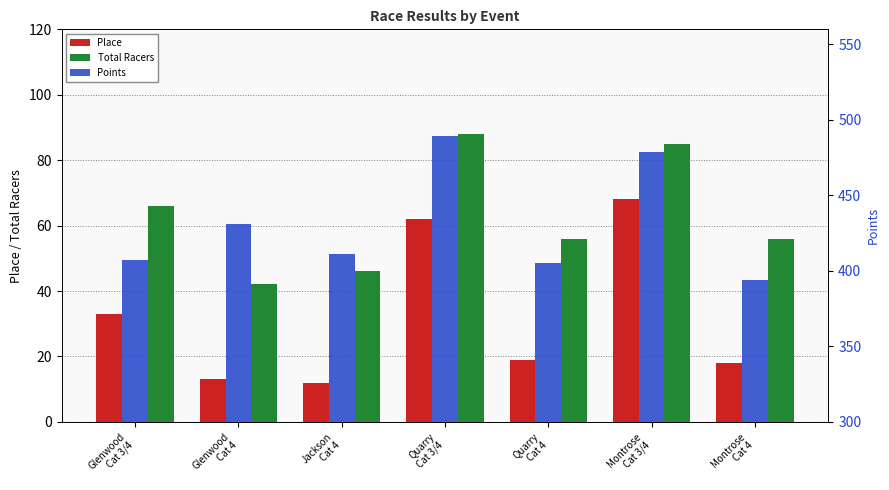

Rank the series at Montrose
Cat 4 from lowest to highest value.

Place, Total Racers, Points